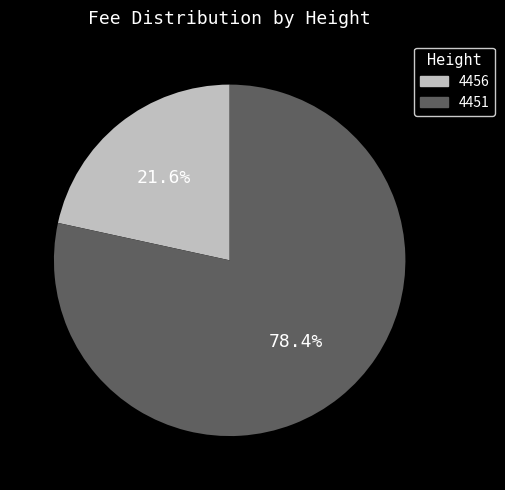

What portion of the pie excludes 4451?

21.6%